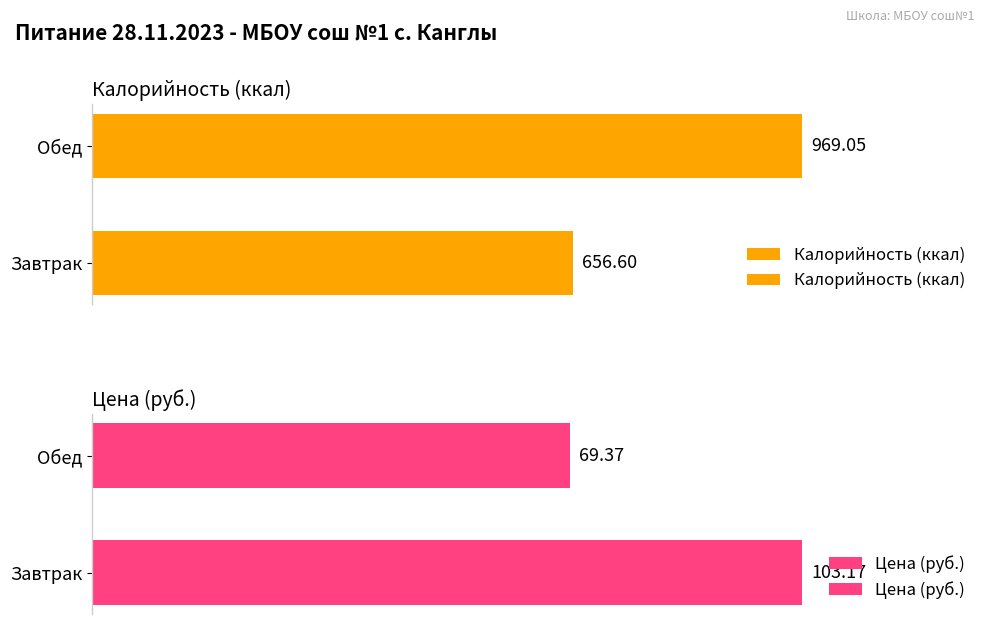

What is the maximum value for Calories?

969.0